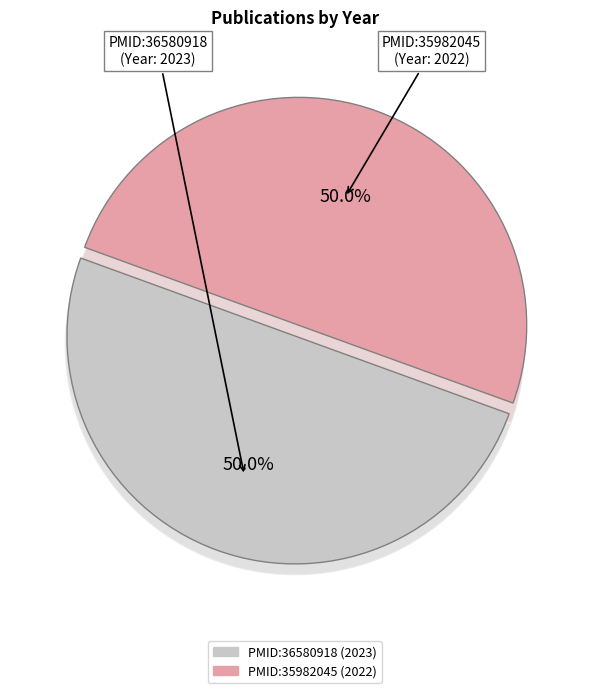

Which category has the biggest portion of the pie?

PMID:36580918